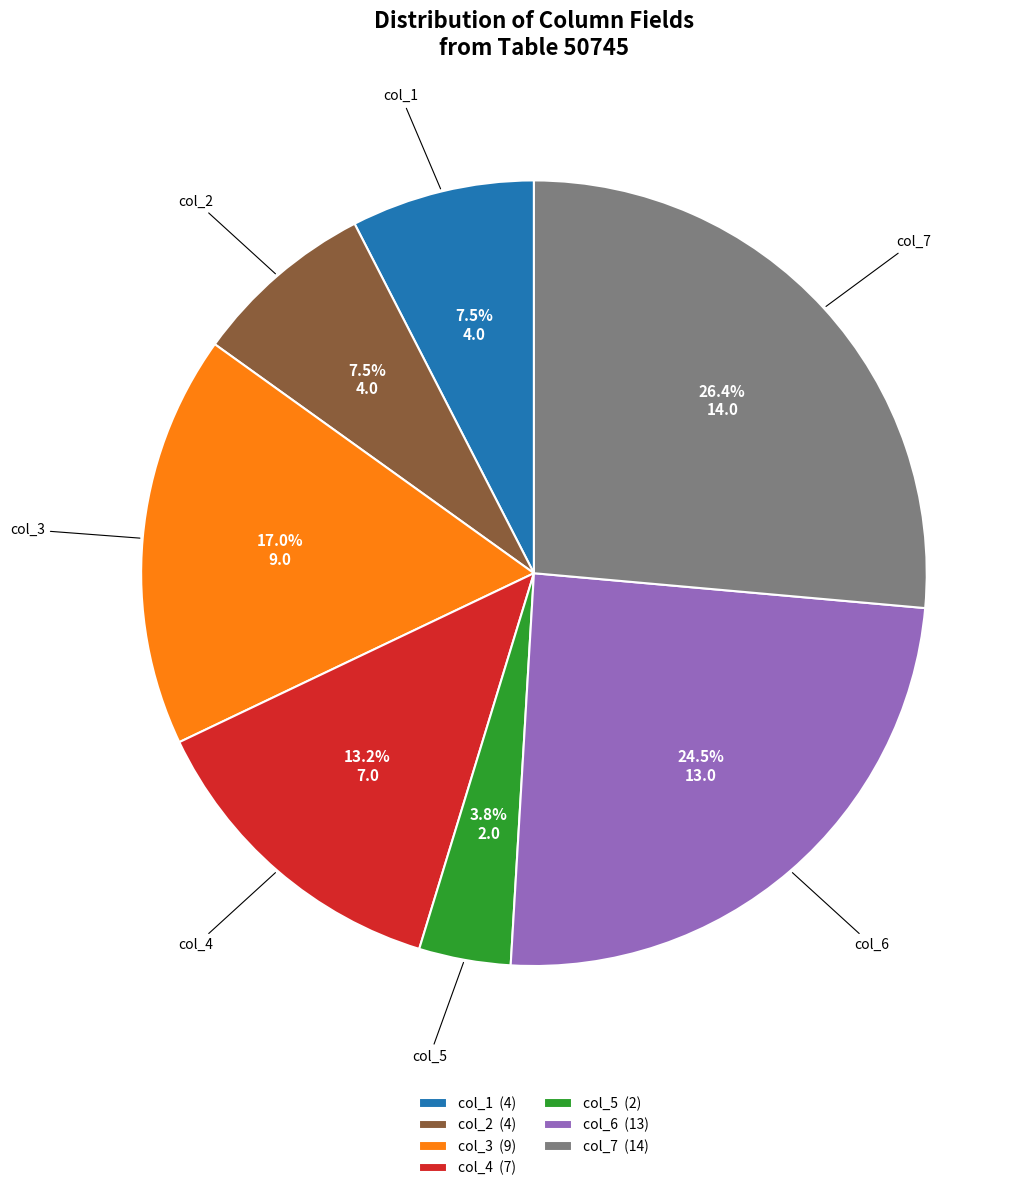

Which slice is the largest?

col_7